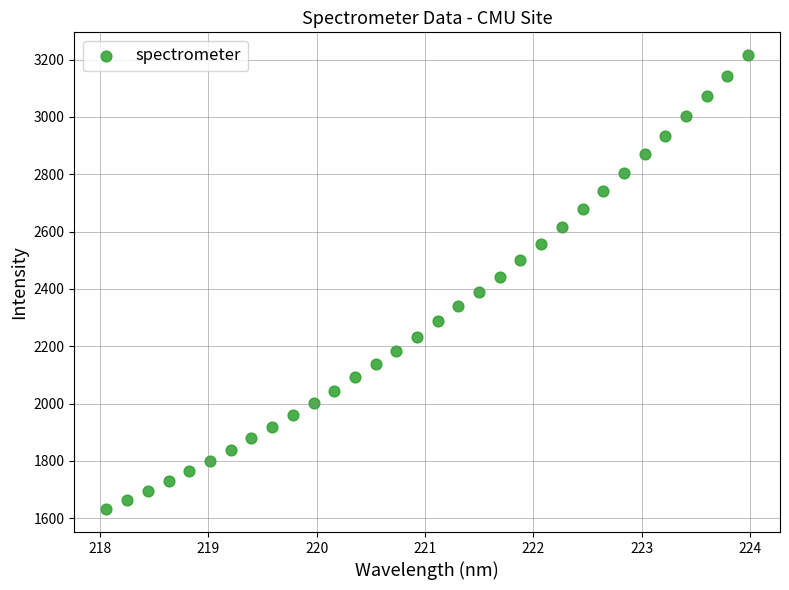

What is the range of Y values (max minus min)?

1584.9